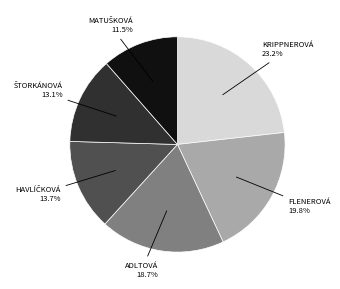

Is there a majority slice in this chart?

No